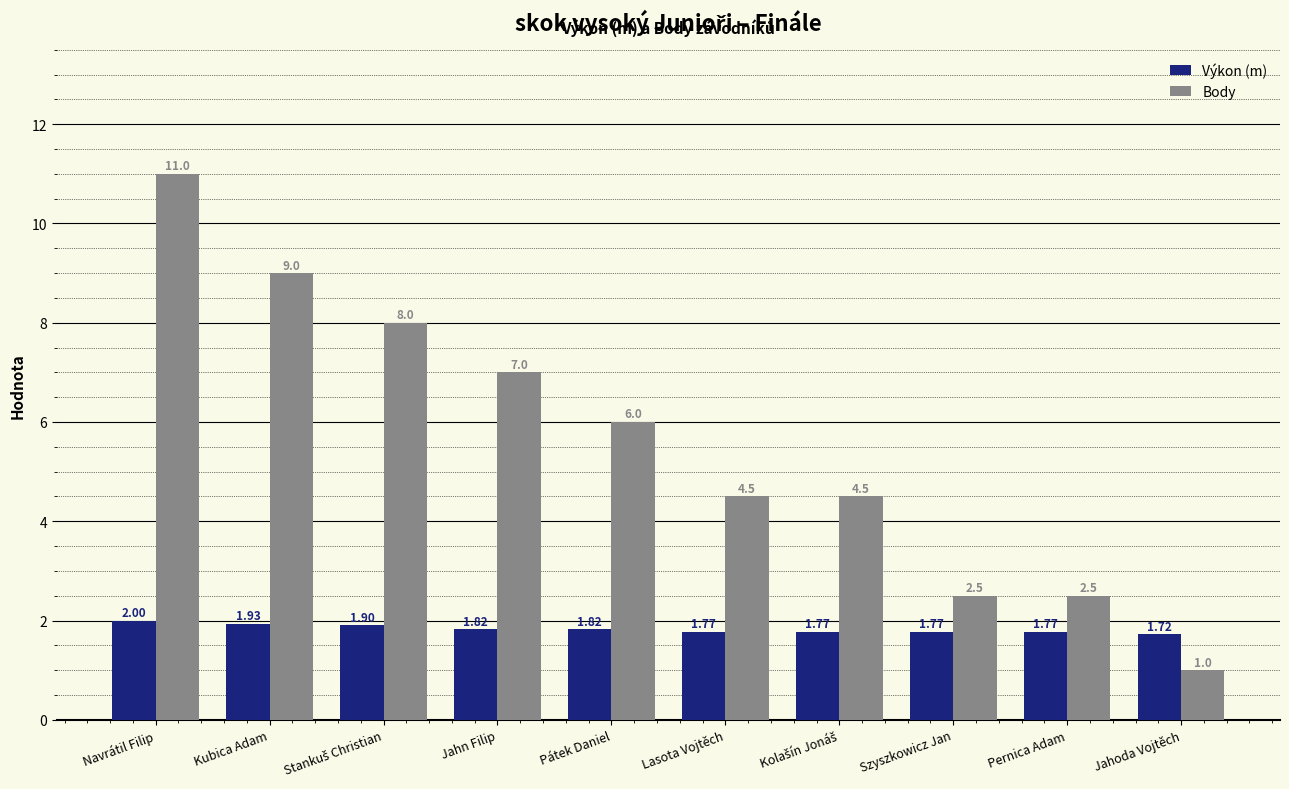

Which series has the largest total across all categories?

Body